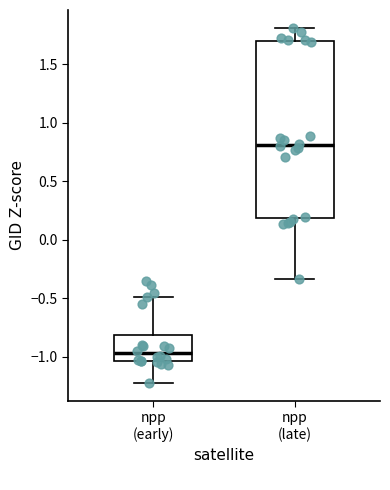

Which box is the tallest, from its lower edge to its upper edge?

npp (late)